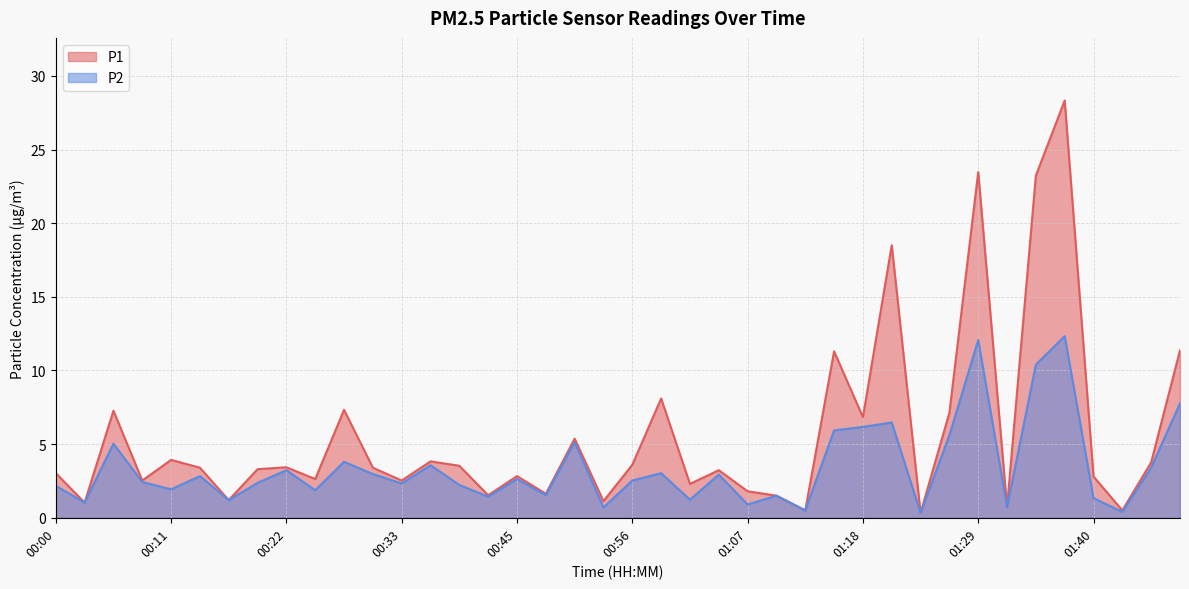

At which label does P2 reach its peak?

01:38